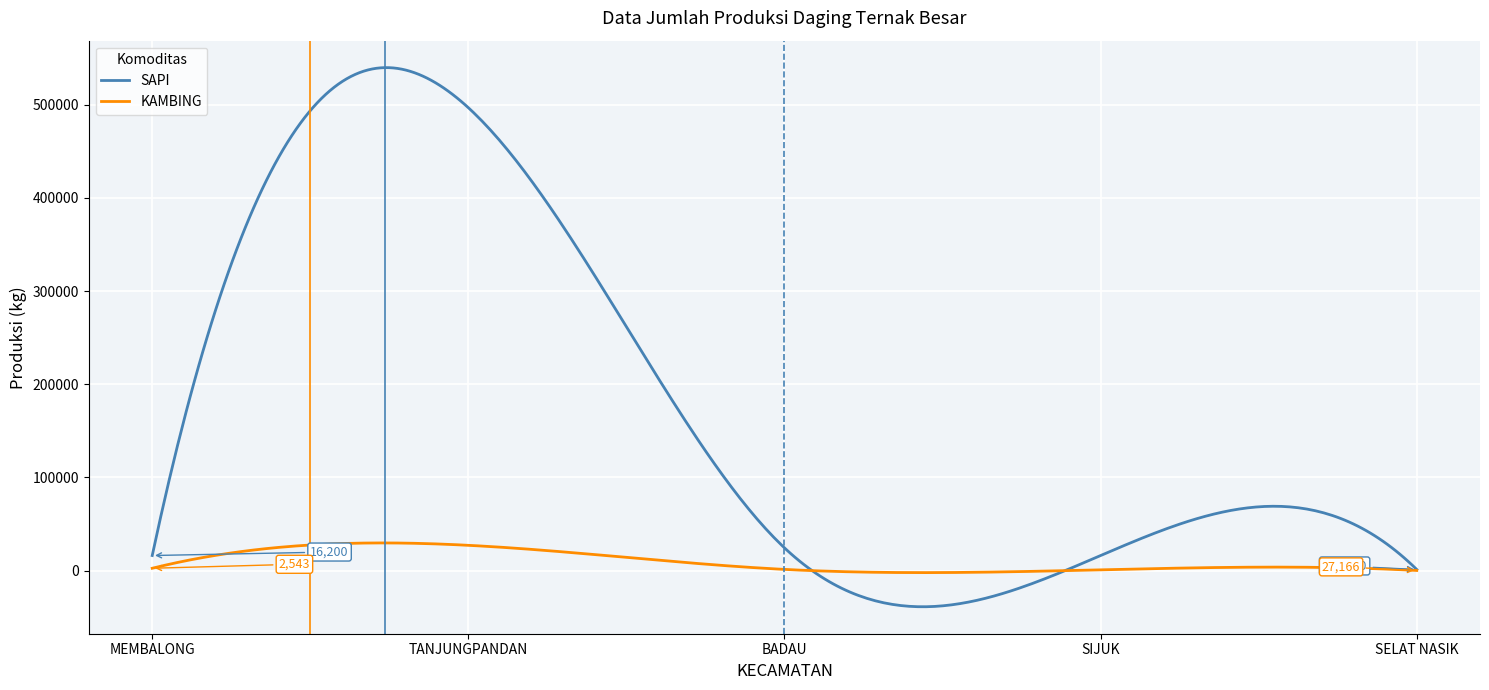

Which series has the widest spread of values?

SAPI